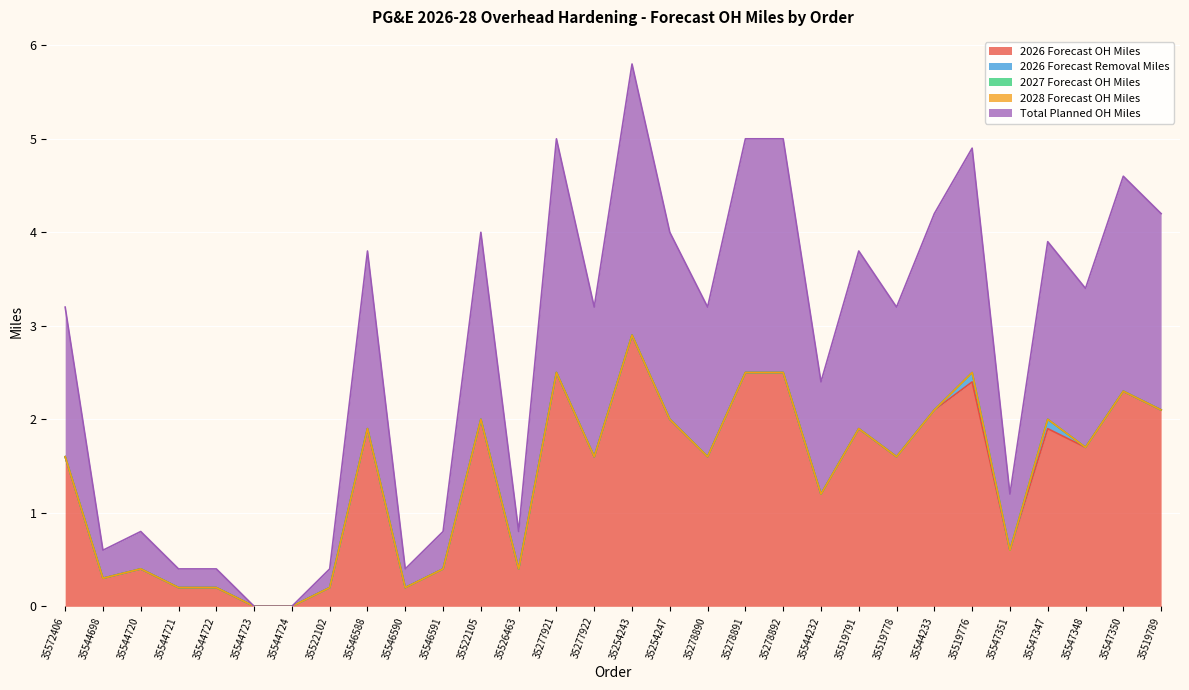

What is the label of the 23rd point from the right?

35522102